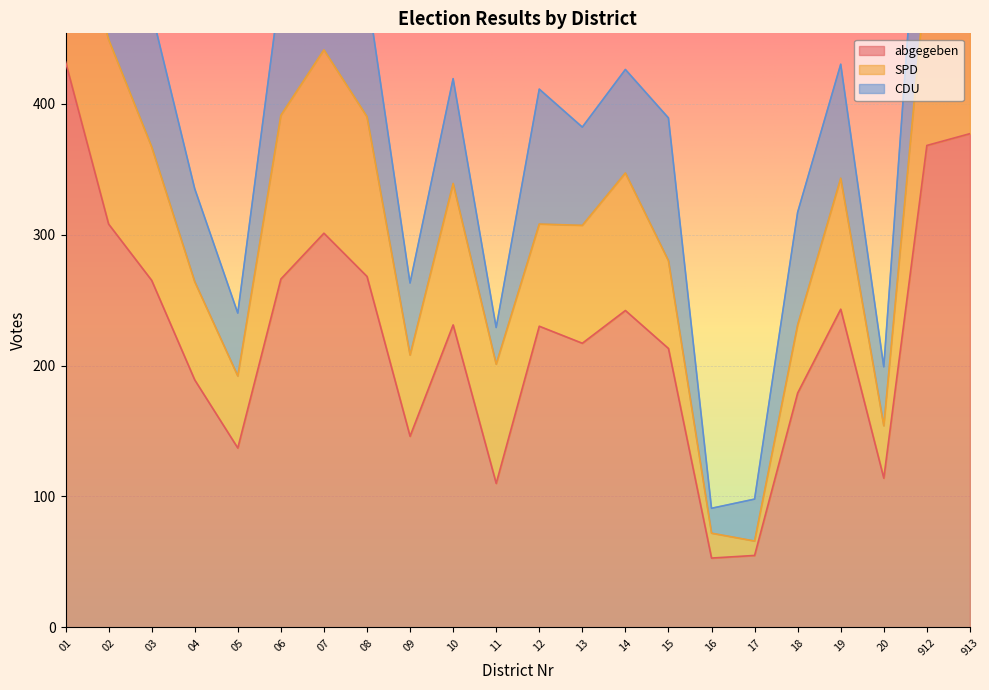

How many data points in abgegeben are less than 231?

11